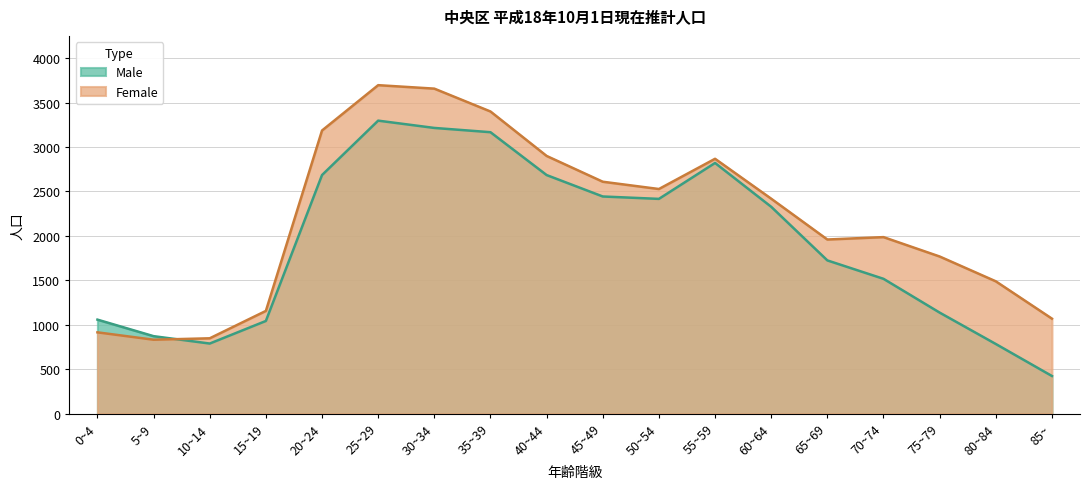

How many data points in Male are less than 2327?

9